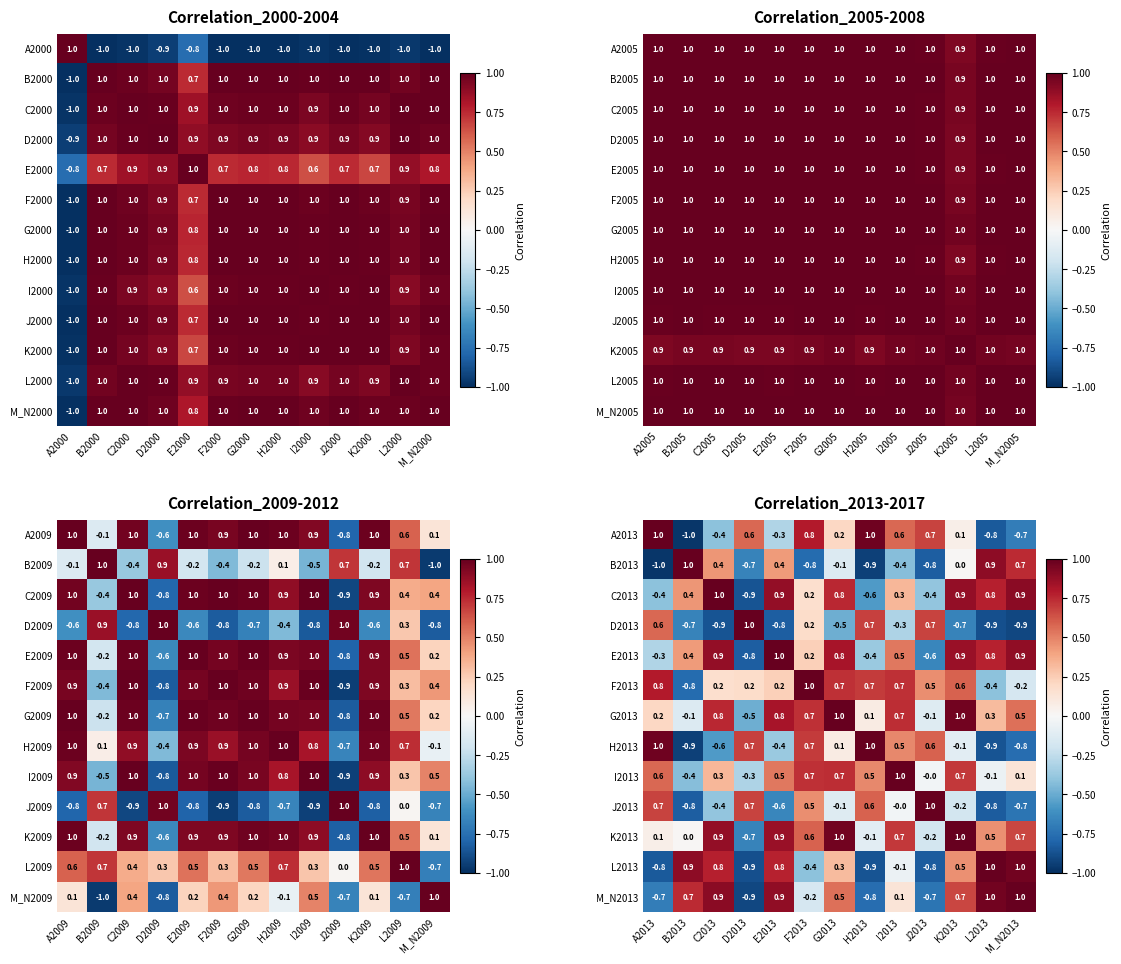

Is the value of A2013 at M_N2013 greater than the value of M_N2013 at G2013?

No